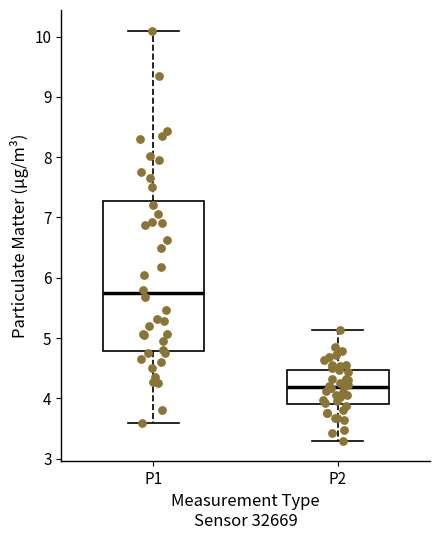

Reading left to right, transcribe this box plot: for each box, give where its median line is, the range the box spans, and where its two whiskers end, as read against the y-axis. The values are not printed on the chart, so give them approximately, as read against the axis.

P1: median 5.7, box 4.8 to 7.3, whiskers 3.6 to 10.1
P2: median 4.2, box 3.9 to 4.5, whiskers 3.3 to 5.1